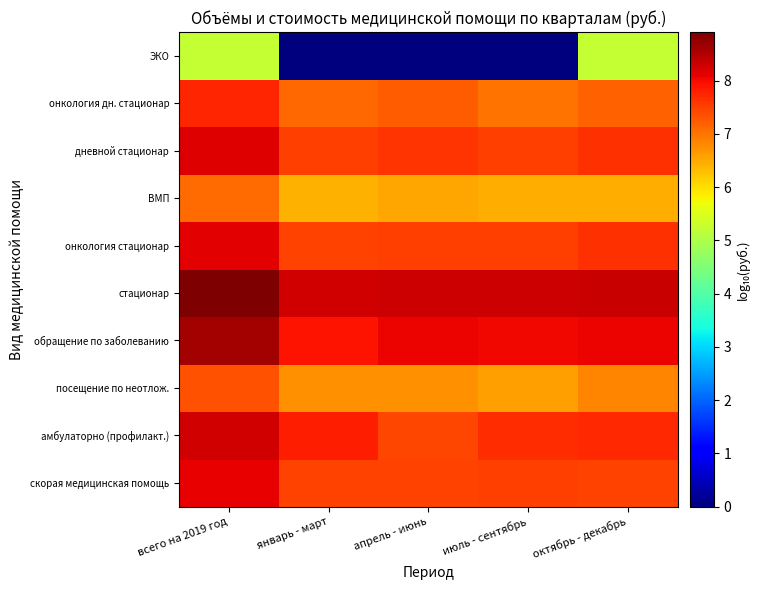

Rank the series at всего на 2019 год from highest to lowest value.

стационар, обращение по заболеванию, амбулаторно (профилакт.), дневной стационар, онкология стационар, скорая медицинская помощь, онкология дн. стационар, посещение по неотлож., ВМП, ЭКО